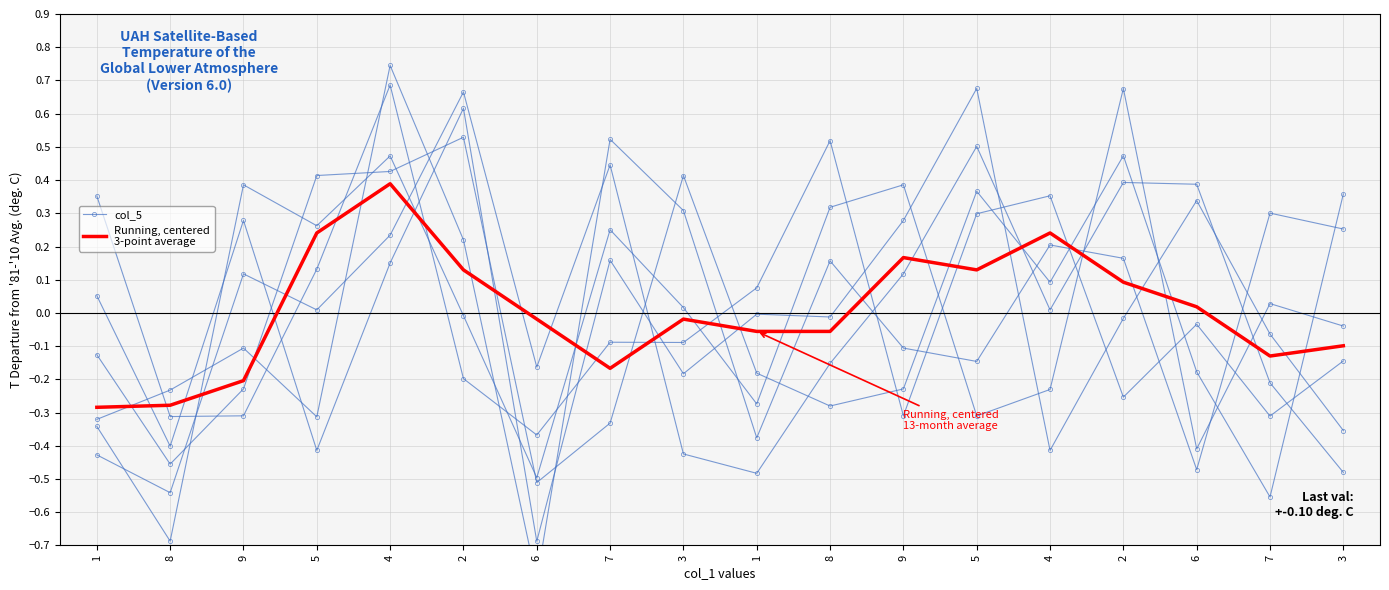

What is the sum of all Running, centered
3-point average values?

0.1